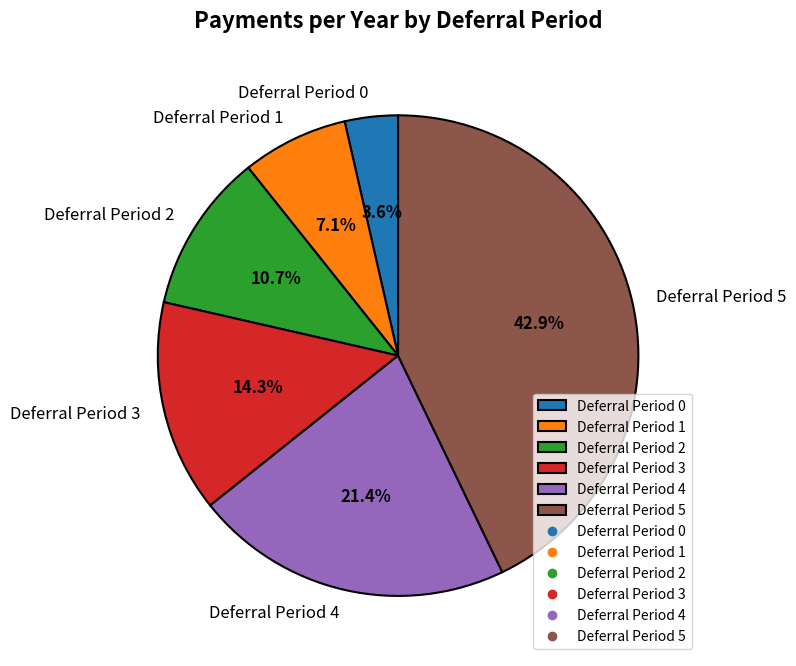

Which category has the smallest portion of the pie?

Deferral Period 0